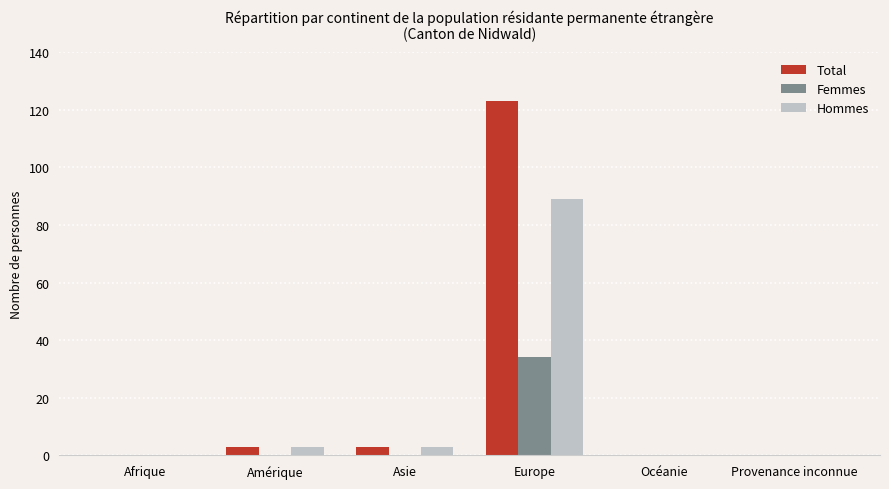

Are the bars horizontal?

No